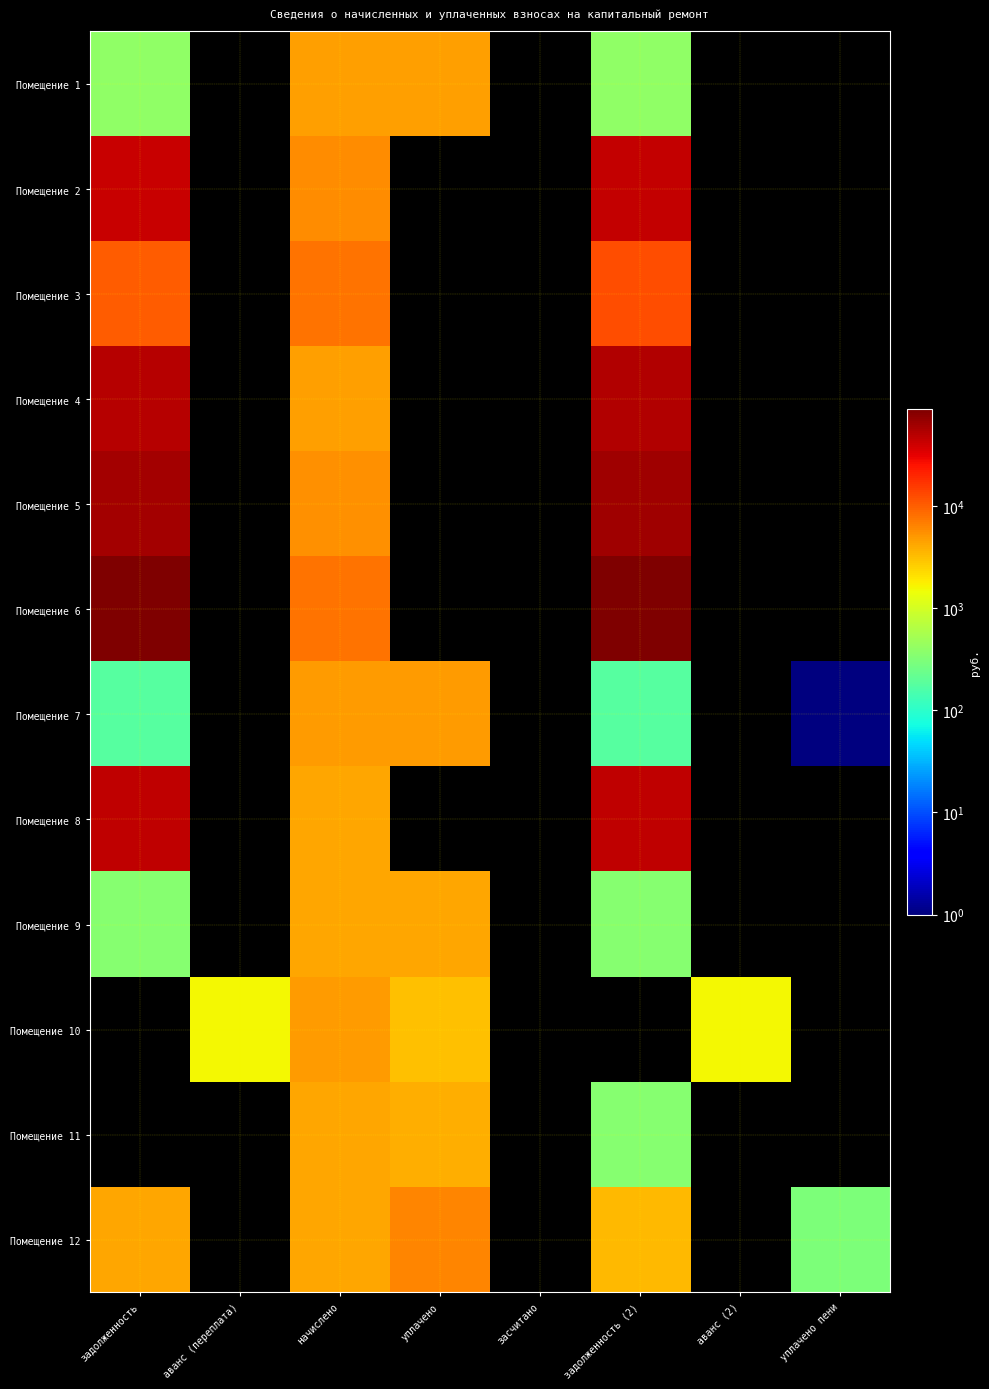

At which category is the sum across all series the highest?

задолженность (2)